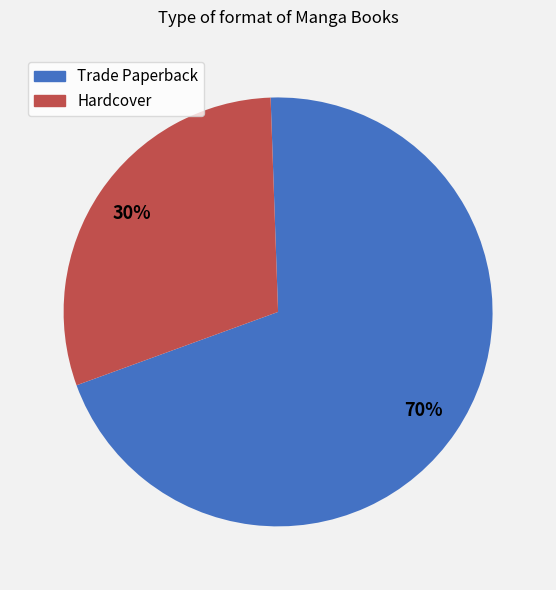

Is it true that Hardcover is 30% of the pie?

True